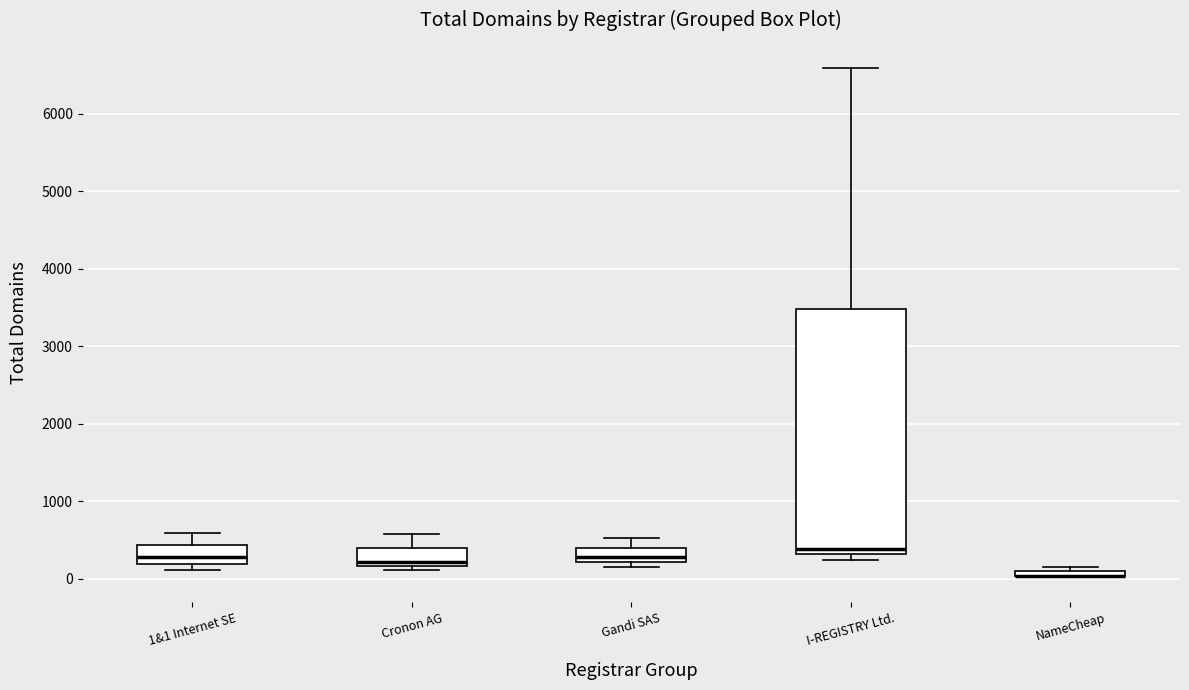

Comparing the boxes themselves (not the whiskers), which one is the tallest?

I-REGISTRY Ltd.